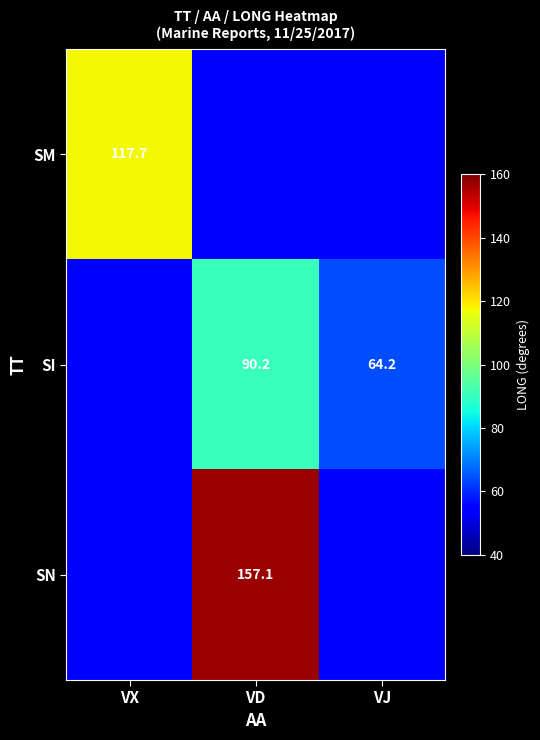

True or false: SI has a value of 64.2 at VJ.

True